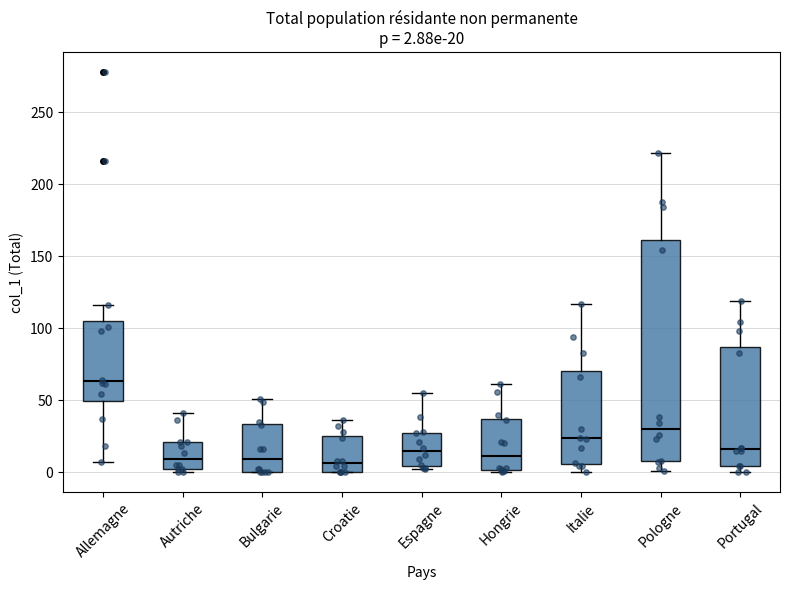

Which box has the highest median line?

Allemagne